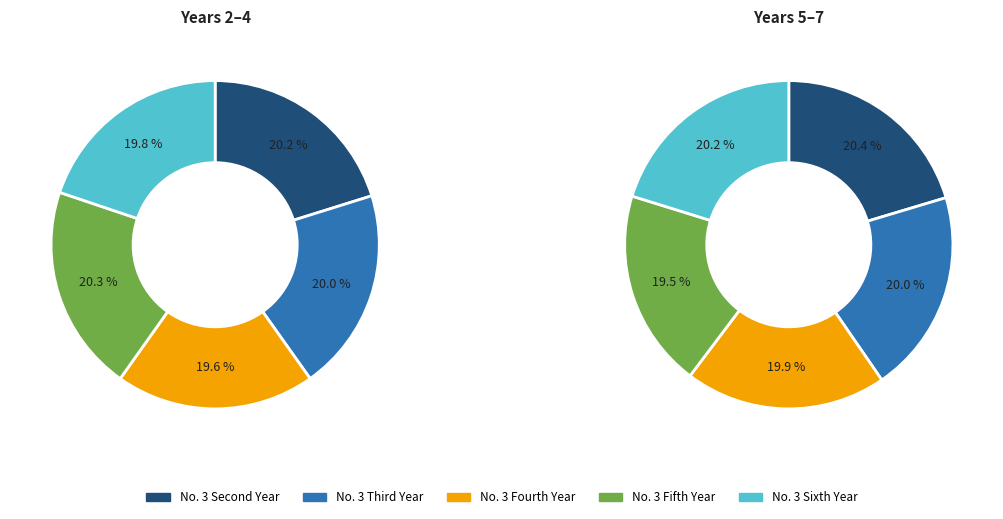

How many segments does this pie chart have?

10